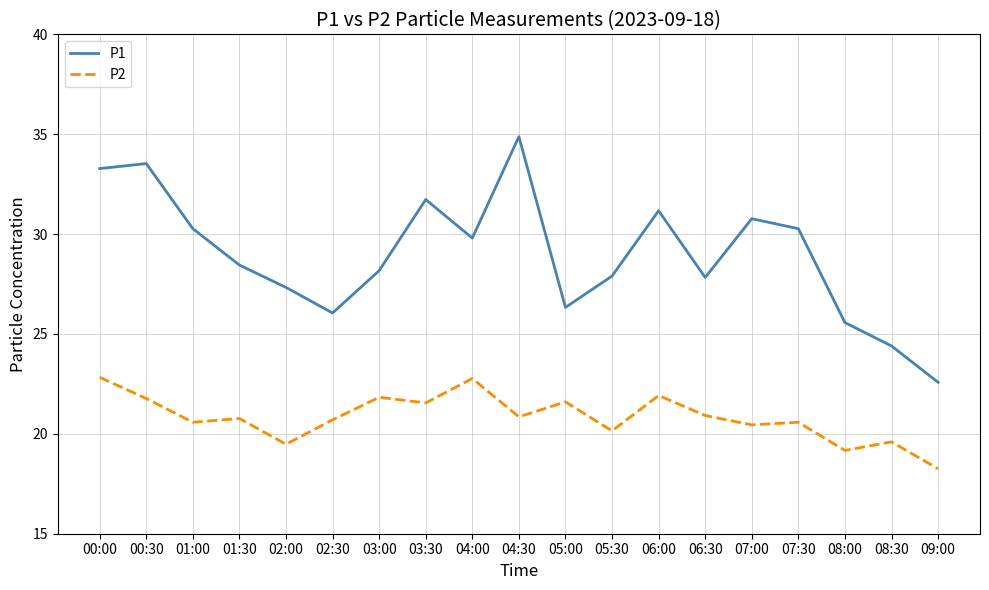

Does the chart have visible grid lines?

Yes